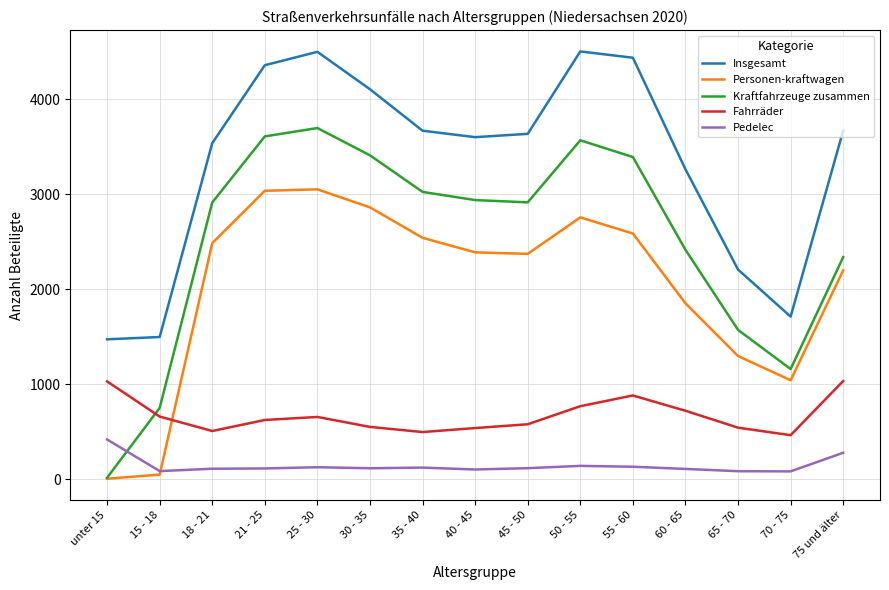

Which series has the widest spread of values?

Kraftfahrzeuge zusammen